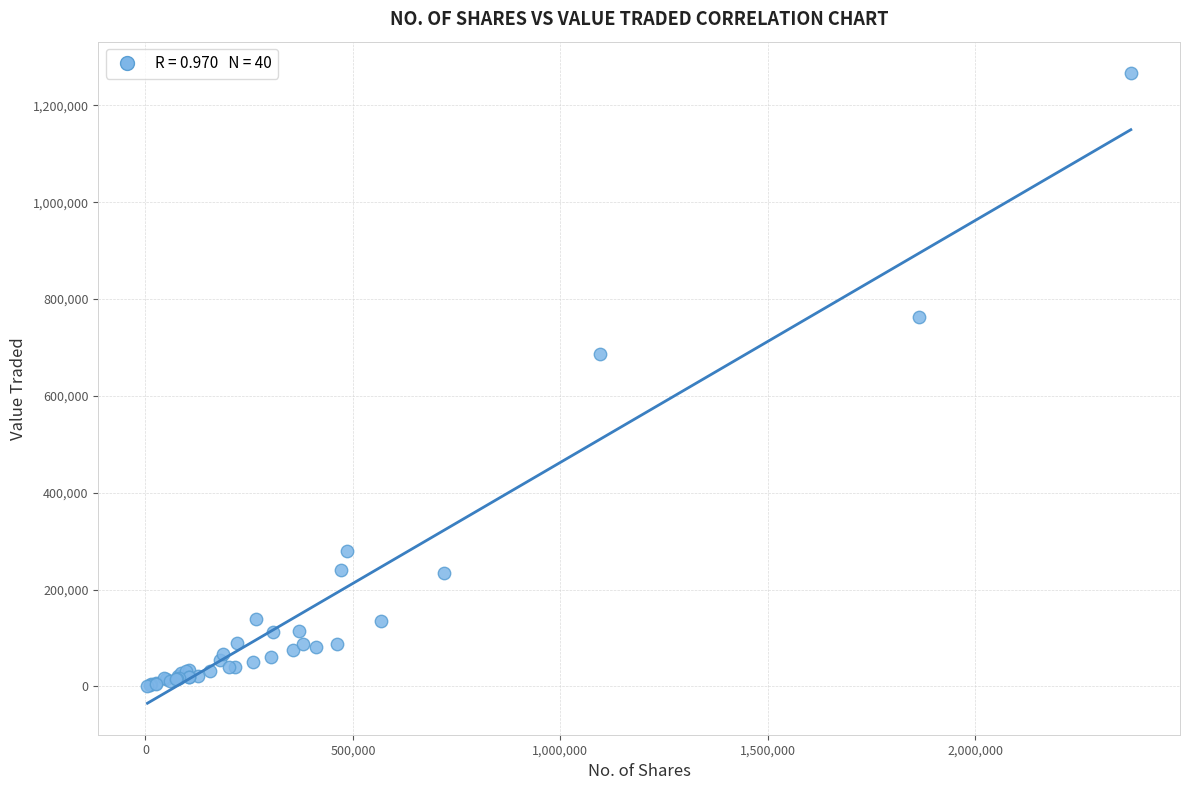

What Y value in the scatter plot is closest to 633816?

685473